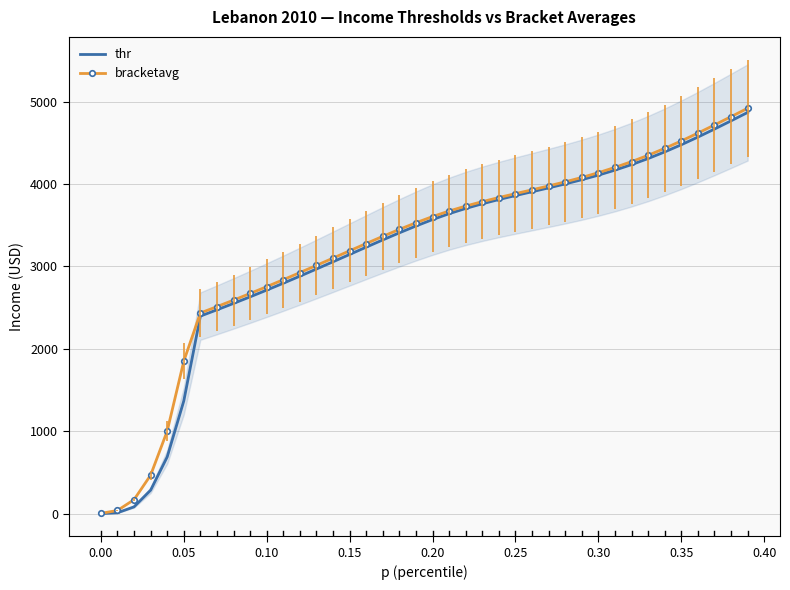

At how many categories does at least one series exceed 2790?

29